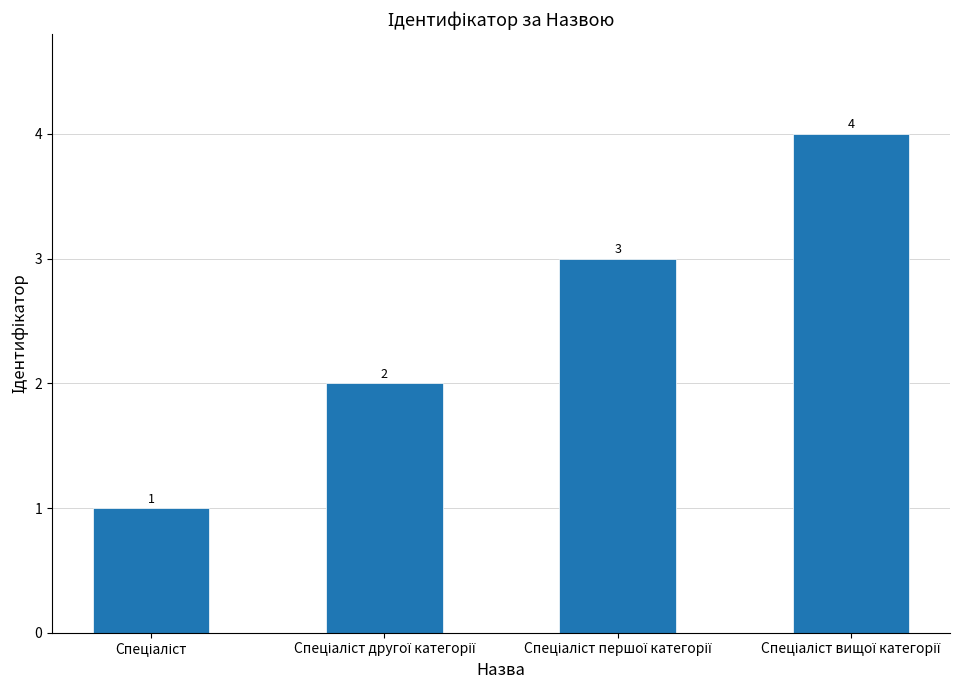

What is the sum of all values?

10